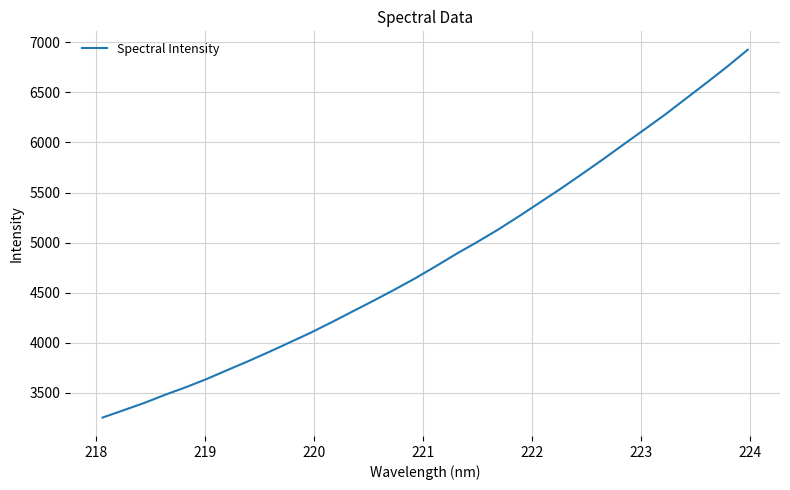

What is the difference between the maximum and minimum values?

3674.3